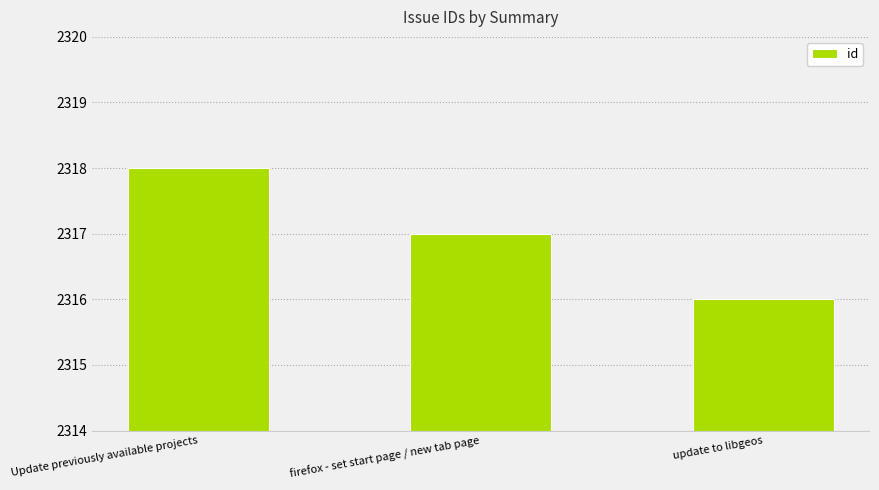

The chart shows a value of 2318 at Update previously available projects. True or false?

True